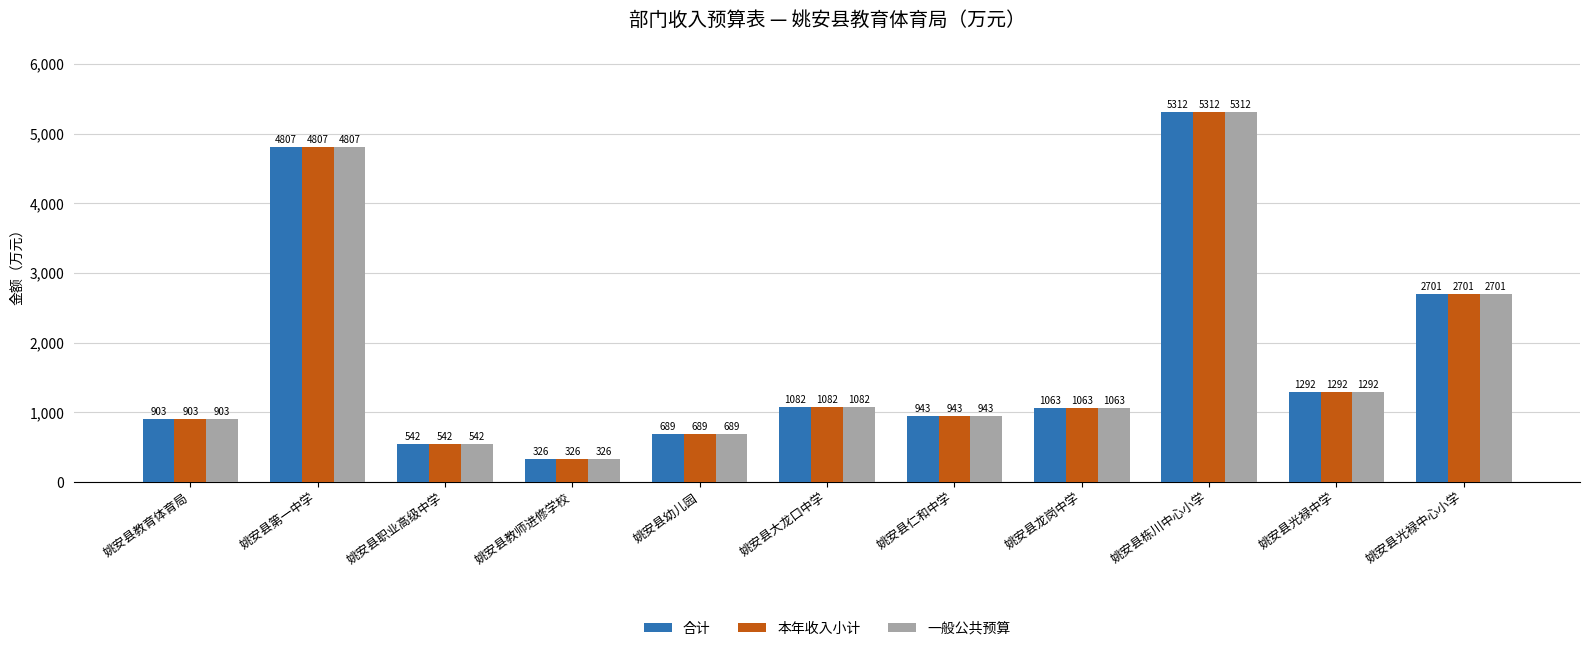

Is it true that 一般公共预算 equals 751.6 at 姚安县光禄中学?

False